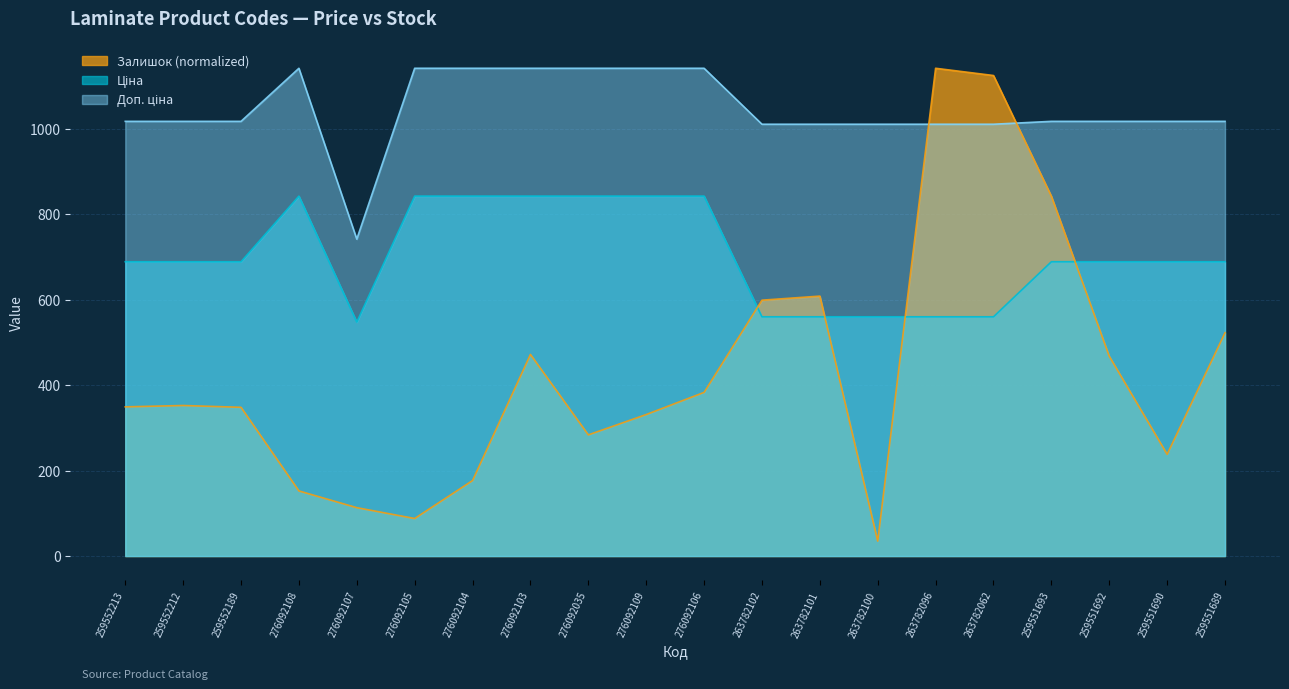

At which category does Доп. ціна reach its first local valley?

276092107